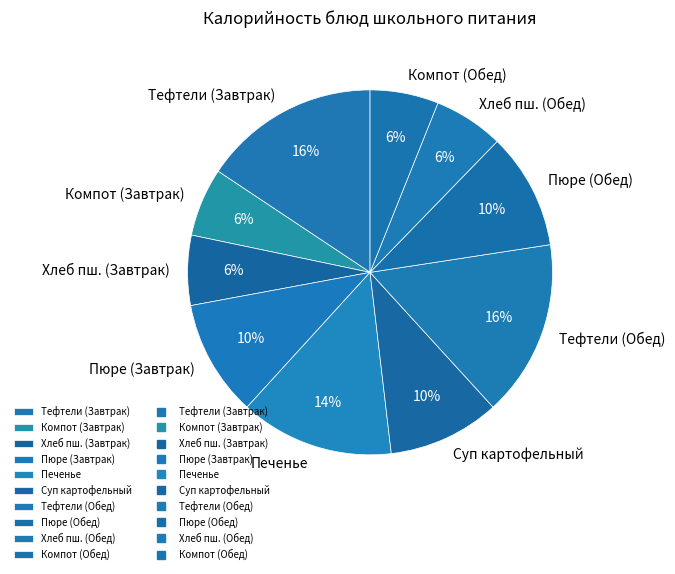

Does any single category account for the majority?

No